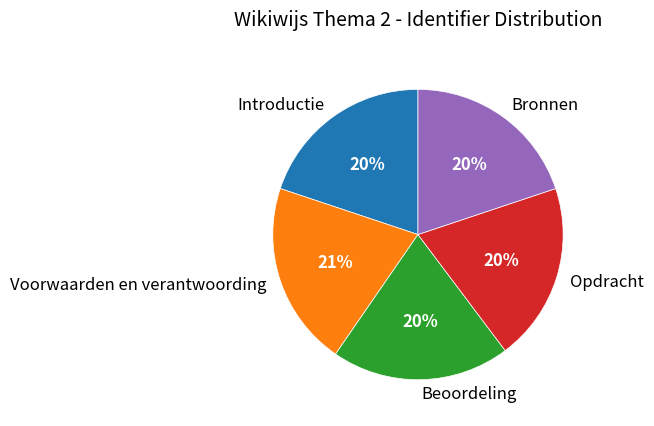

Do Beoordeling and Introductie together represent more than half of the pie?

No